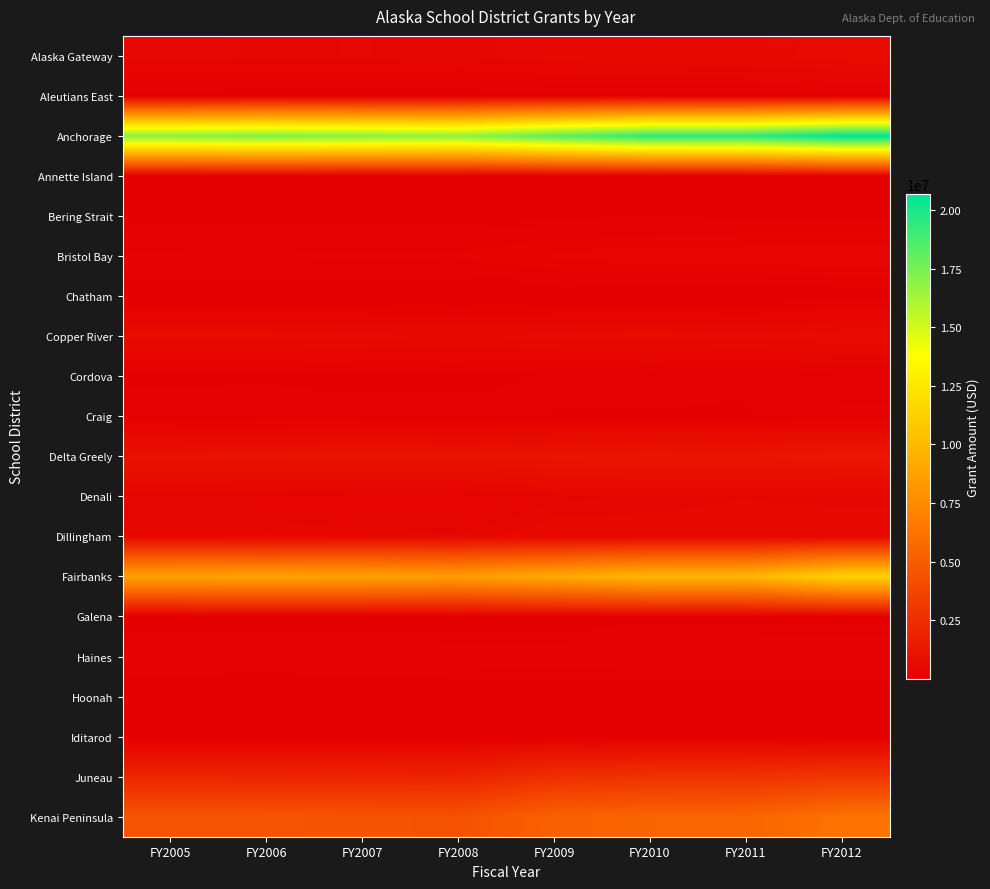

How many series are shown in this chart?

20